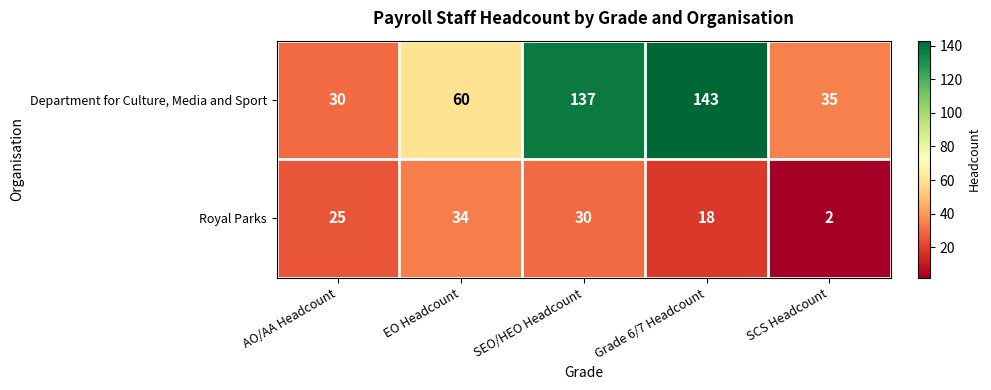

Count the number of categories in the chart.

5